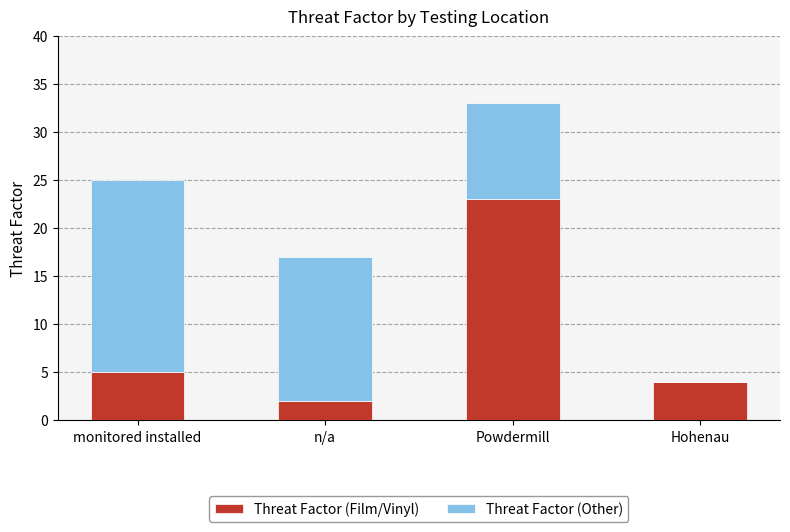

At which category is the sum across all series the highest?

Powdermill